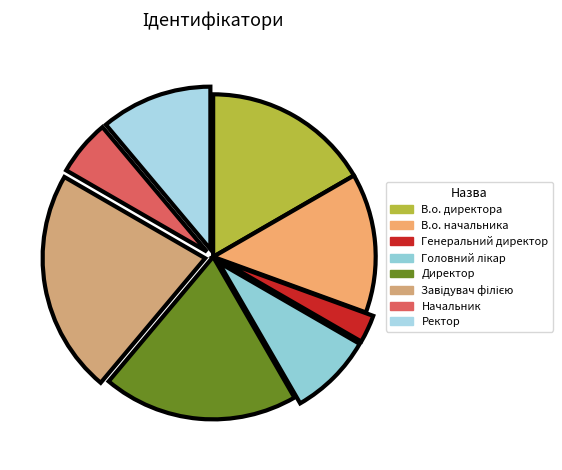

The Начальник slice represents 6% of the pie. True or false?

True